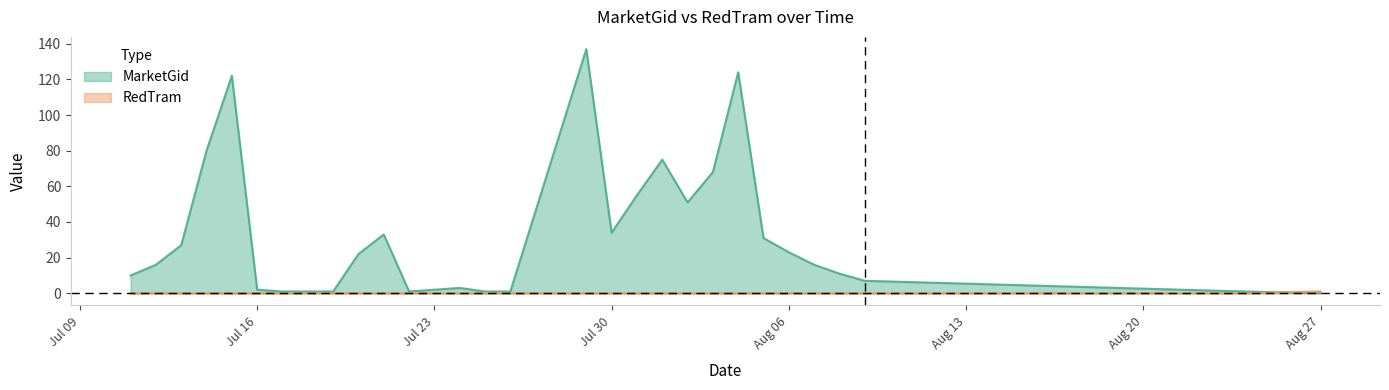

Which series has the largest range (max minus min)?

MarketGid